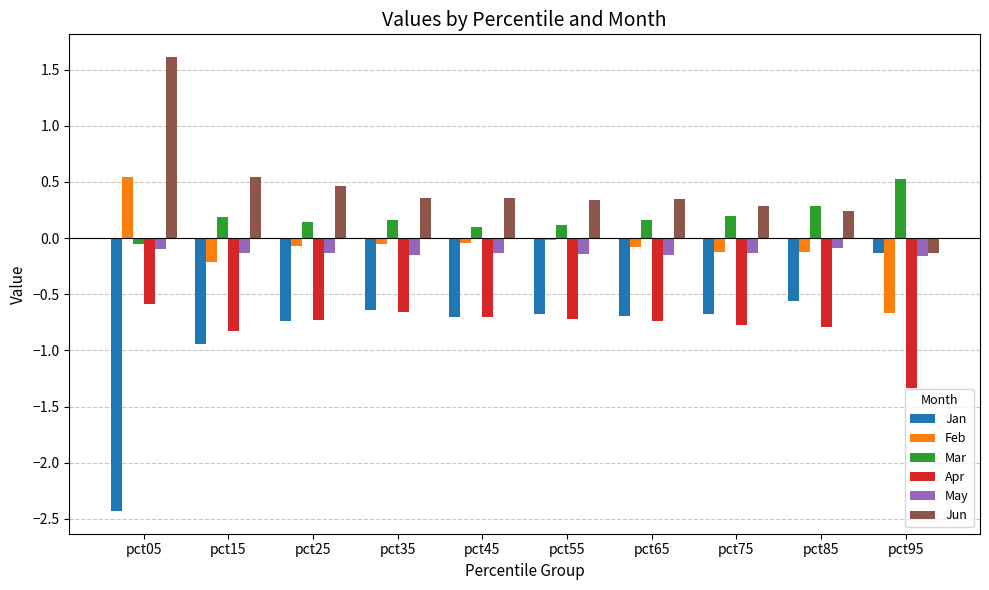

What is the spread (max minus min) of values at pct15?

1.5